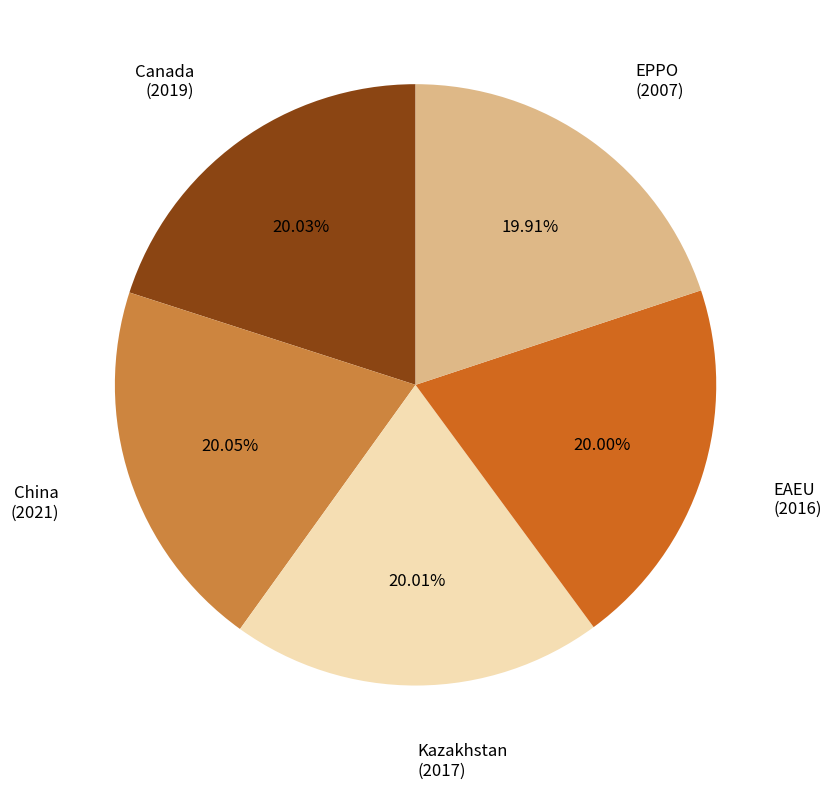

Is there any slice that represents more than half of the pie?

No